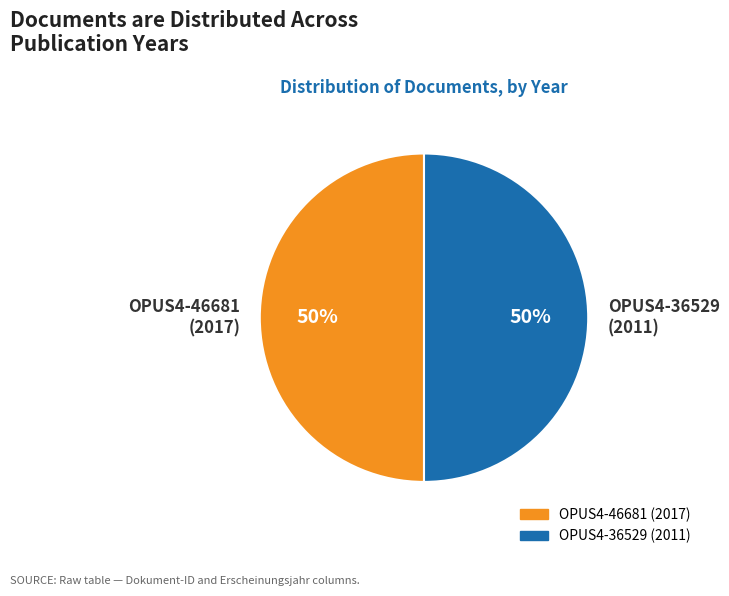

How many slices are in this pie chart?

2